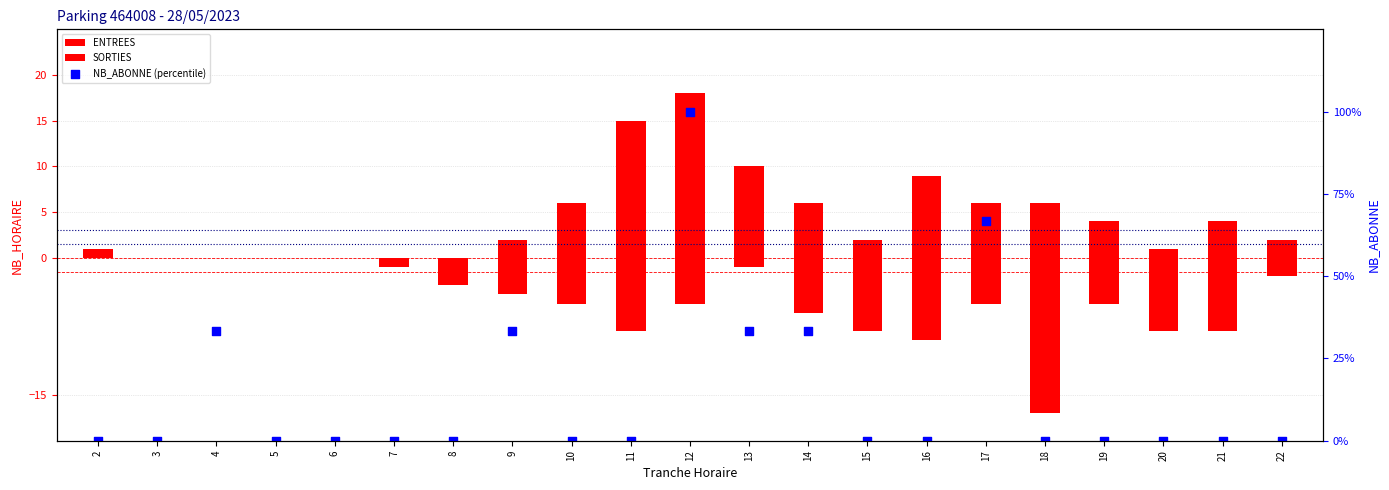

What are all the series names shown in the legend?

ENTREES, SORTIES, NB_ABONNE (percentile)